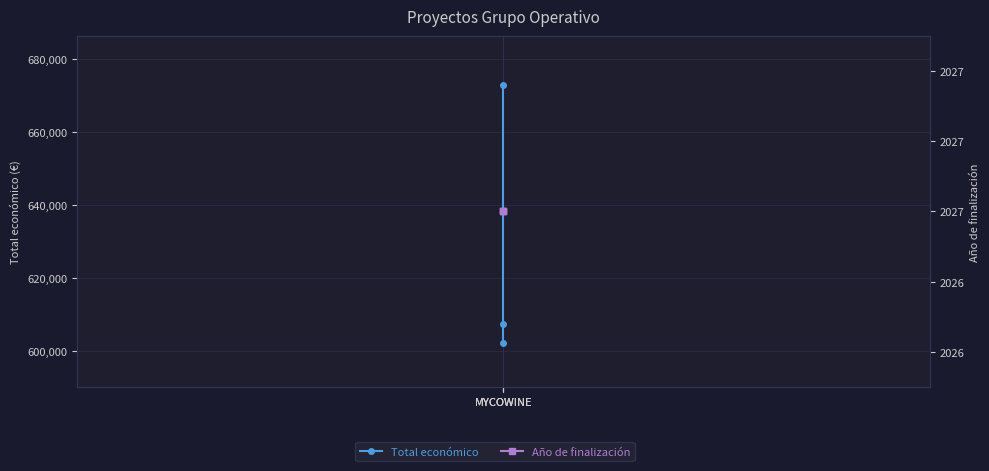

Which series has the largest range (max minus min)?

Total económico